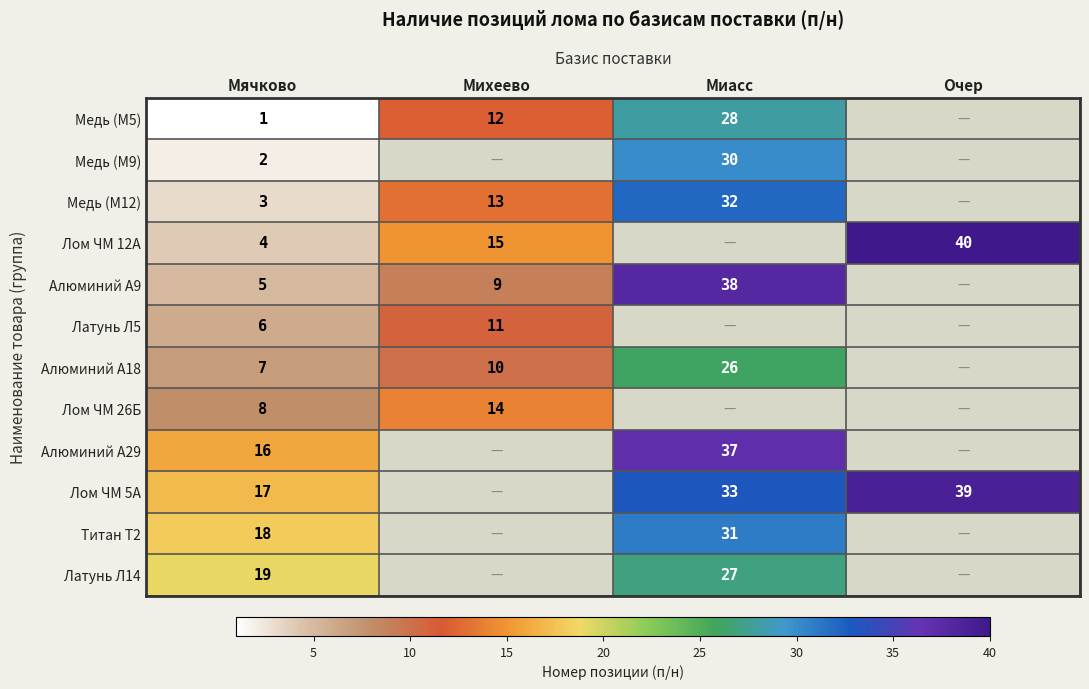

What is the difference between the Титан Т2 values at Миасс and Мячково?

13